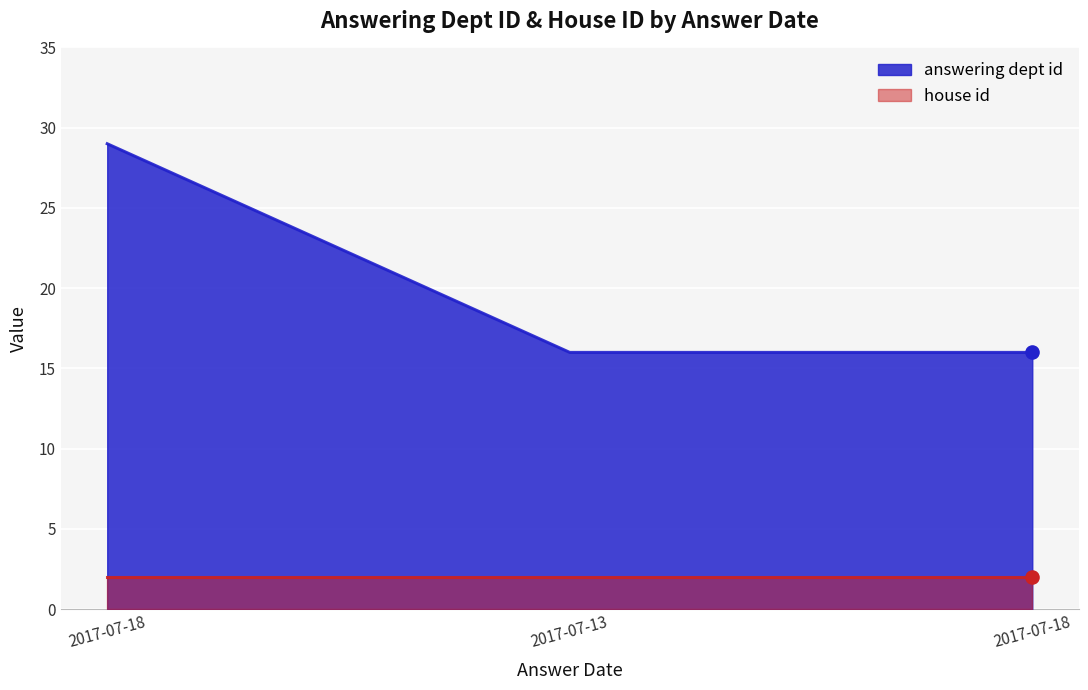

Between 2017-07-18 and 2017-07-13, which is larger?

2017-07-18